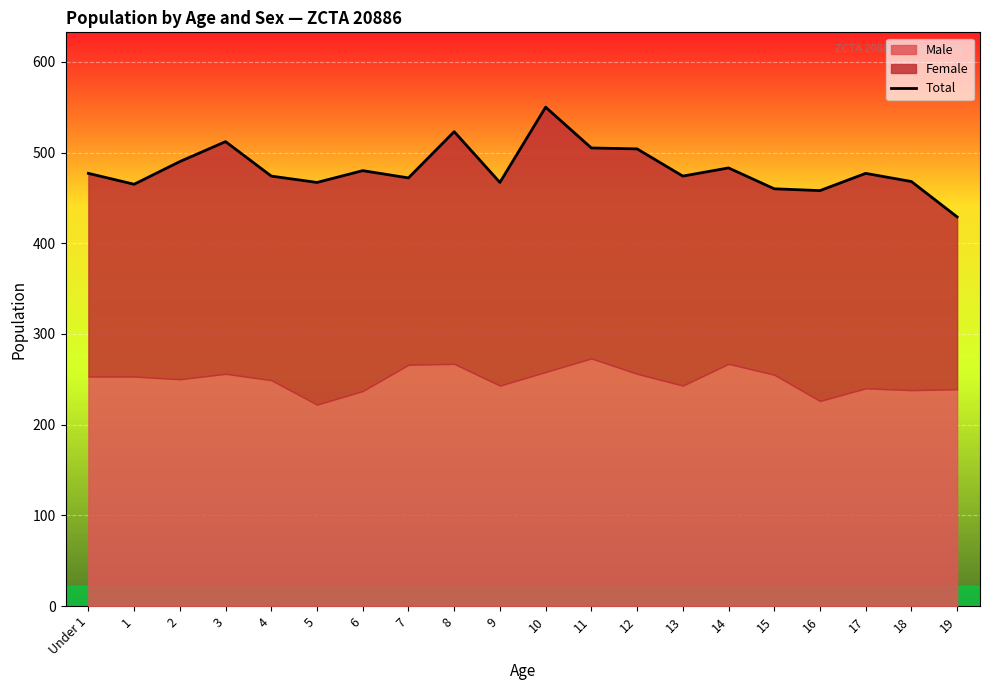

The value at 3 is 290. True or false?

False